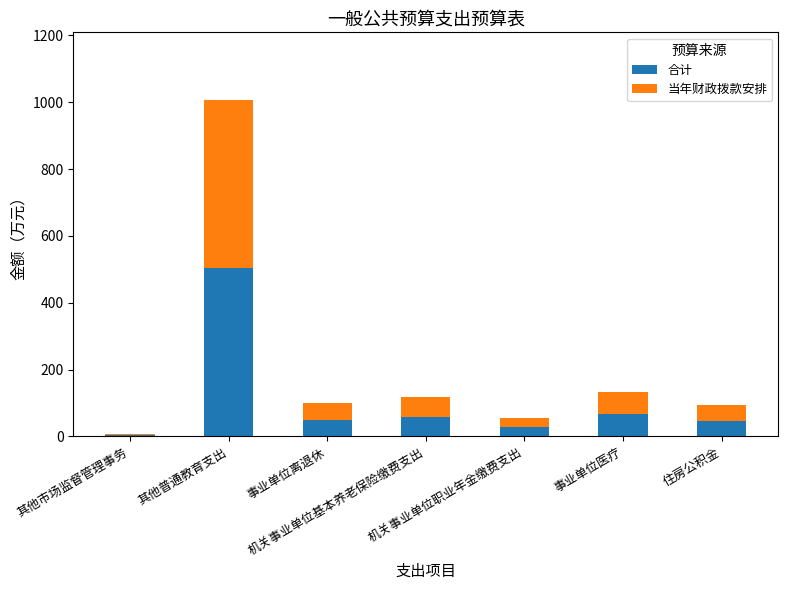

At which category is the sum across all series the highest?

其他普通教育支出